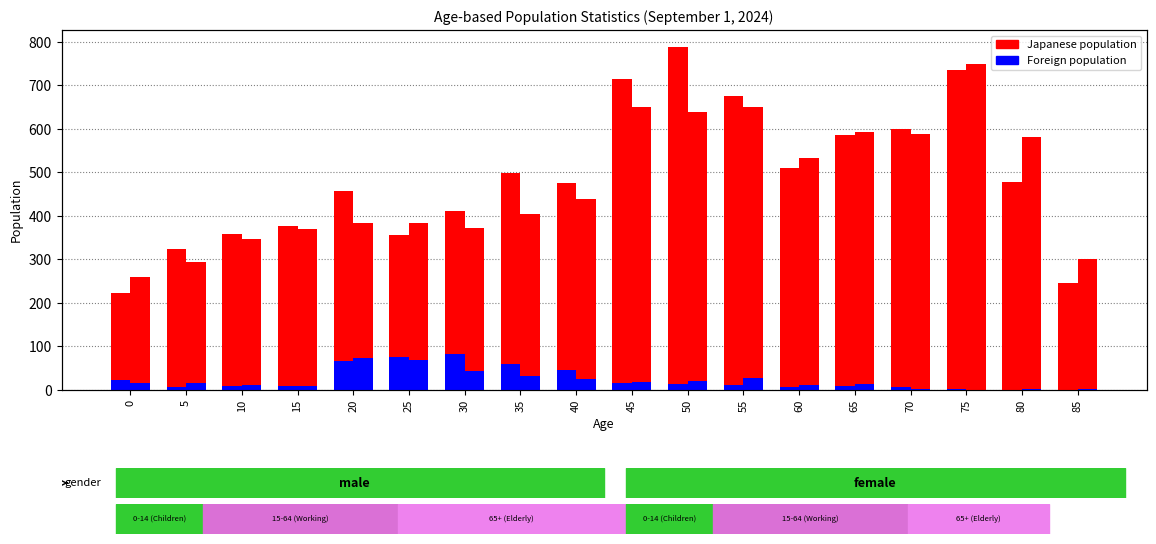

Where does the Male Japanese series first go above 478?

35